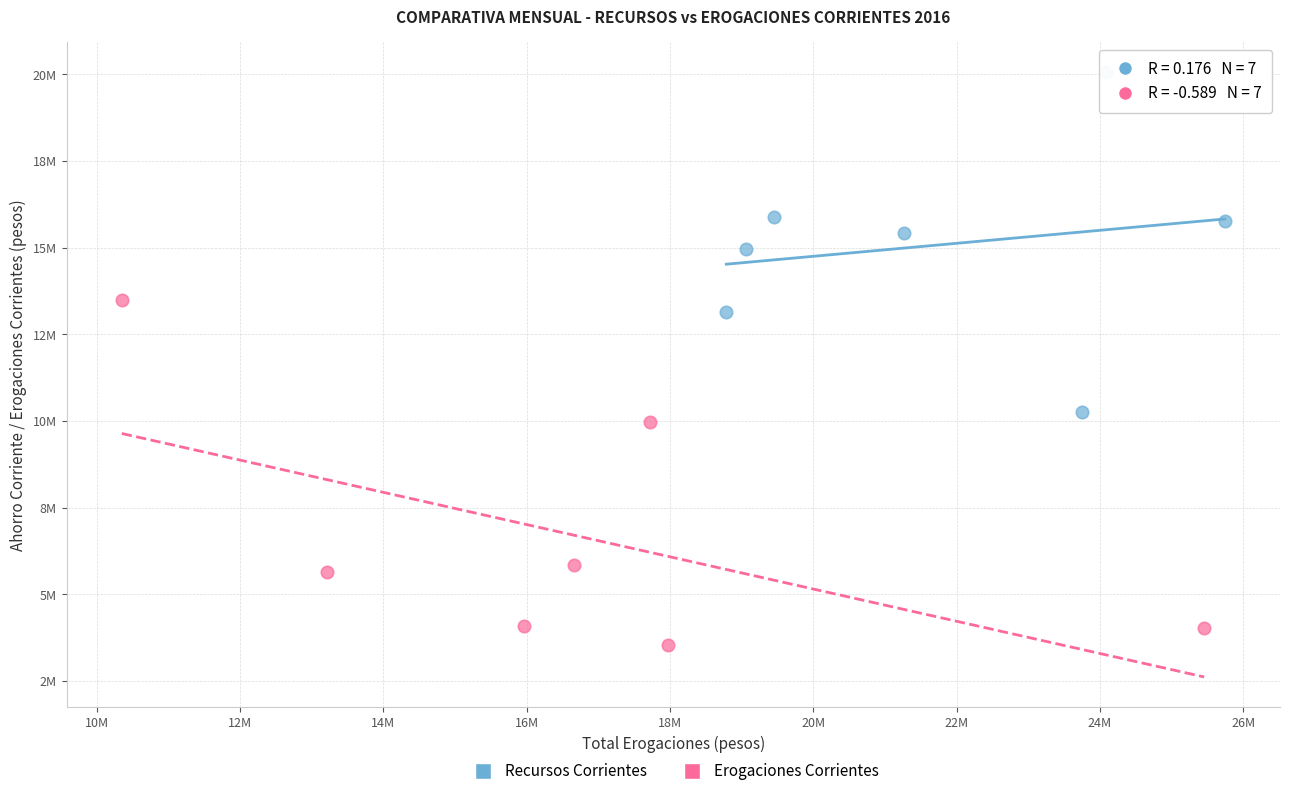

What are all the series names shown in the legend?

Recursos Corrientes, Erogaciones Corrientes